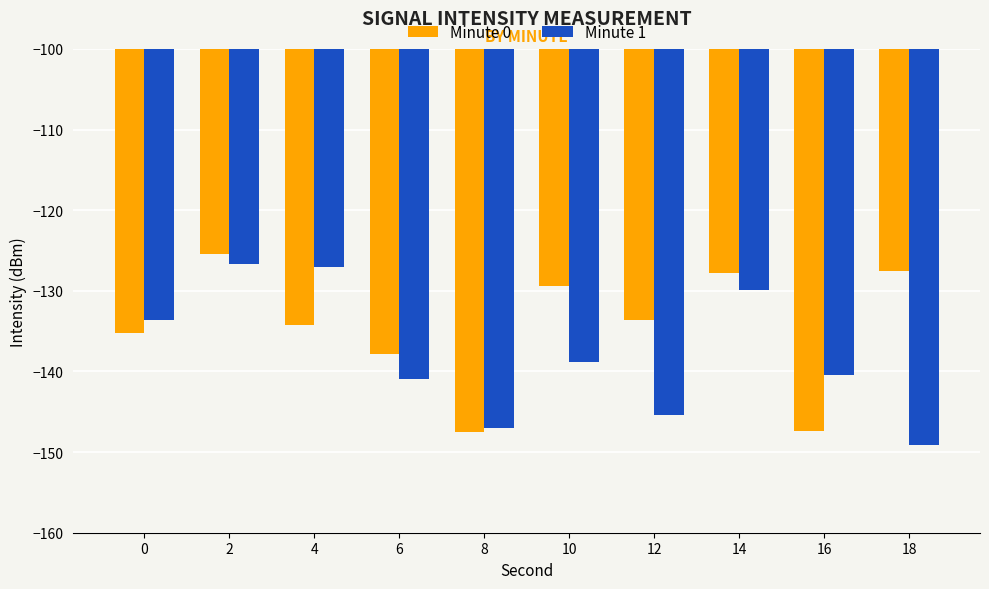

How many values in the Minute 1 series exceed -138?

4